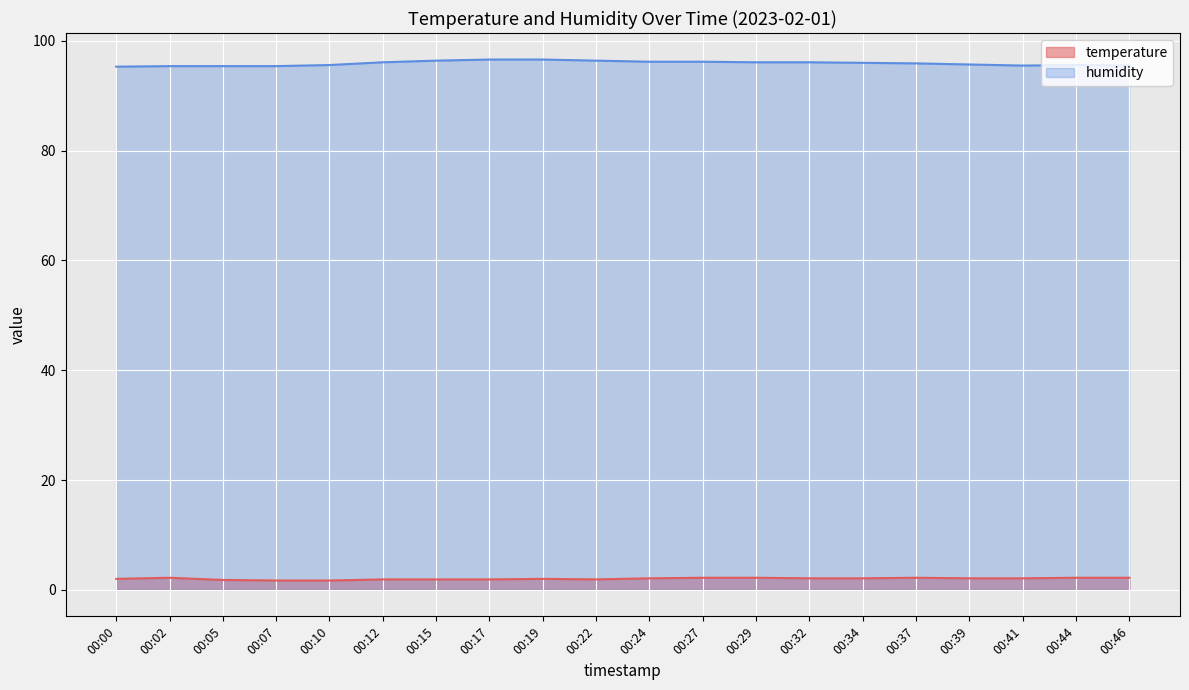

True or false: temperature has a value of 4.1 at 12:00.

False